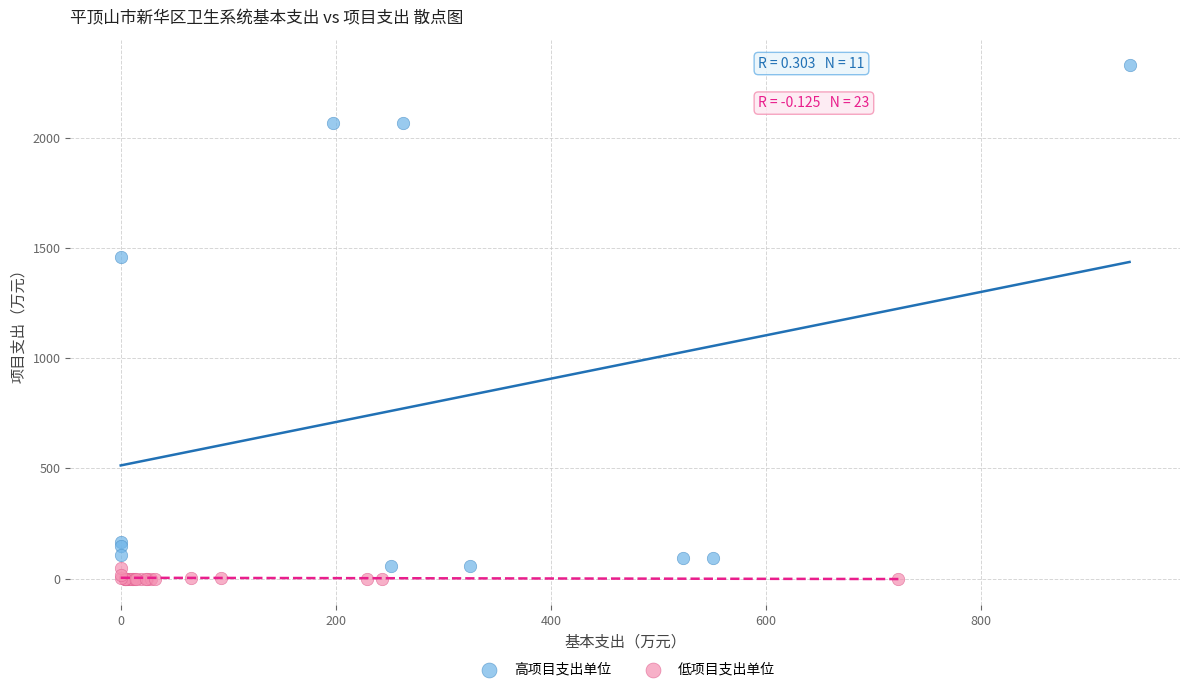

Which series contains the highest Y value?

高项目支出单位